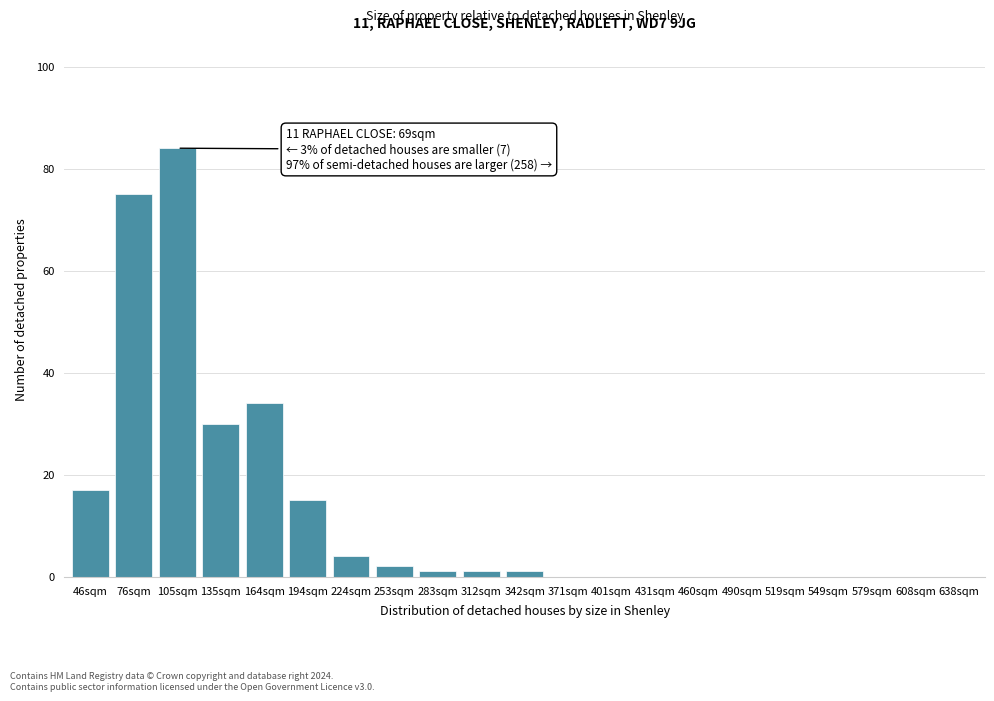

What is the ratio of the value at 76sqm to the value at 105sqm?

0.9